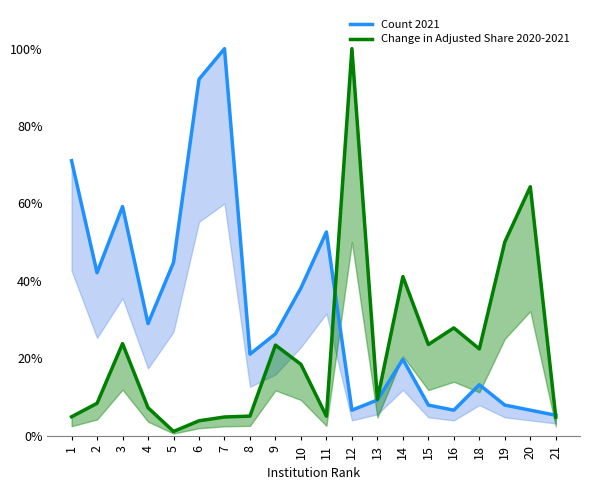

How many series are shown in this chart?

2